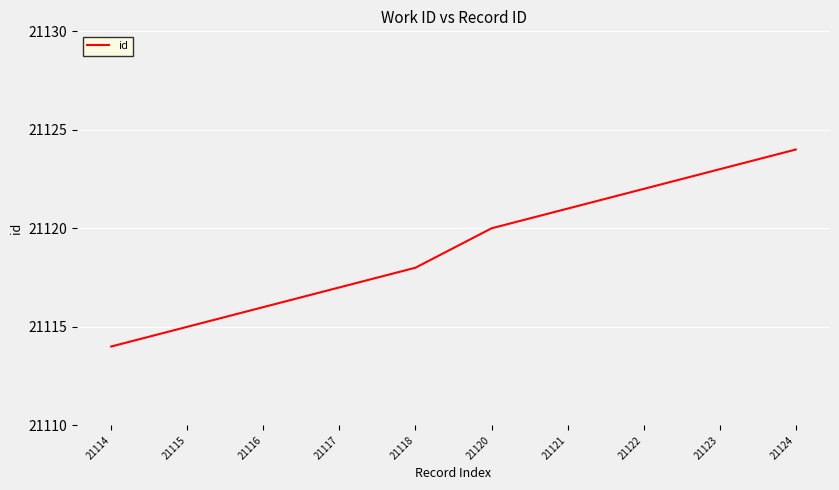

List the labels in order of value, smallest first.

21114, 21115, 21116, 21117, 21118, 21120, 21121, 21122, 21123, 21124